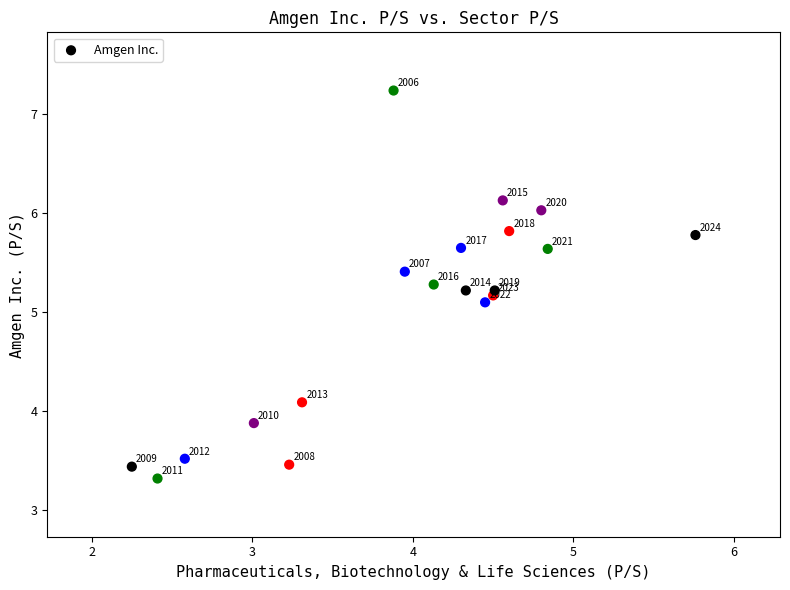

What Y value in the scatter plot is closest to 5?

5.1